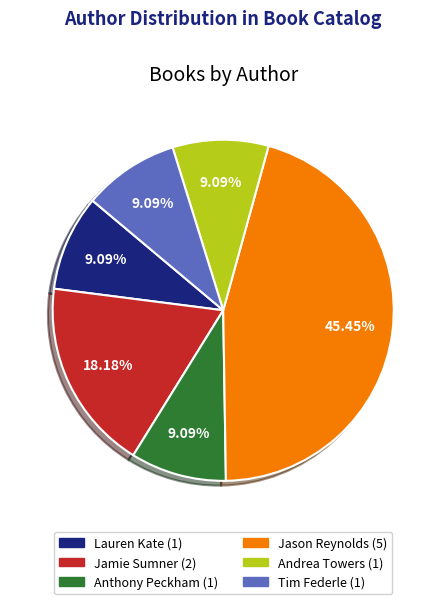

How many slices are in this pie chart?

6